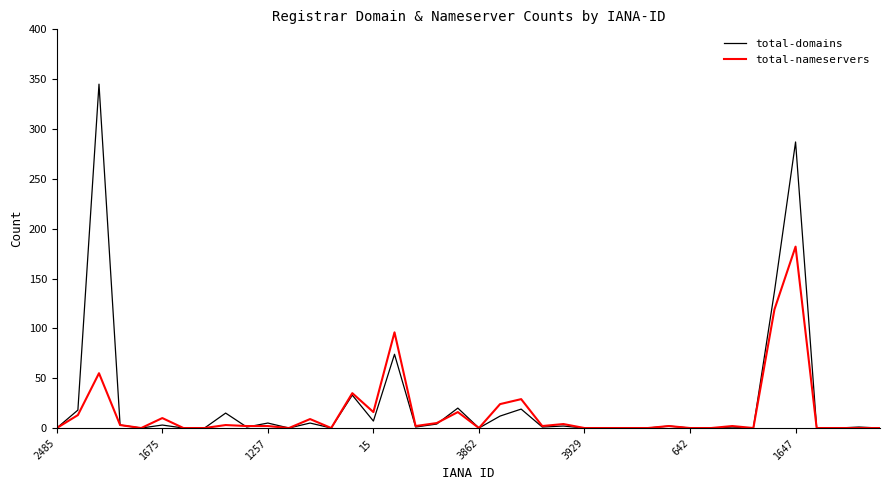

Which series has the widest spread of values?

total-domains